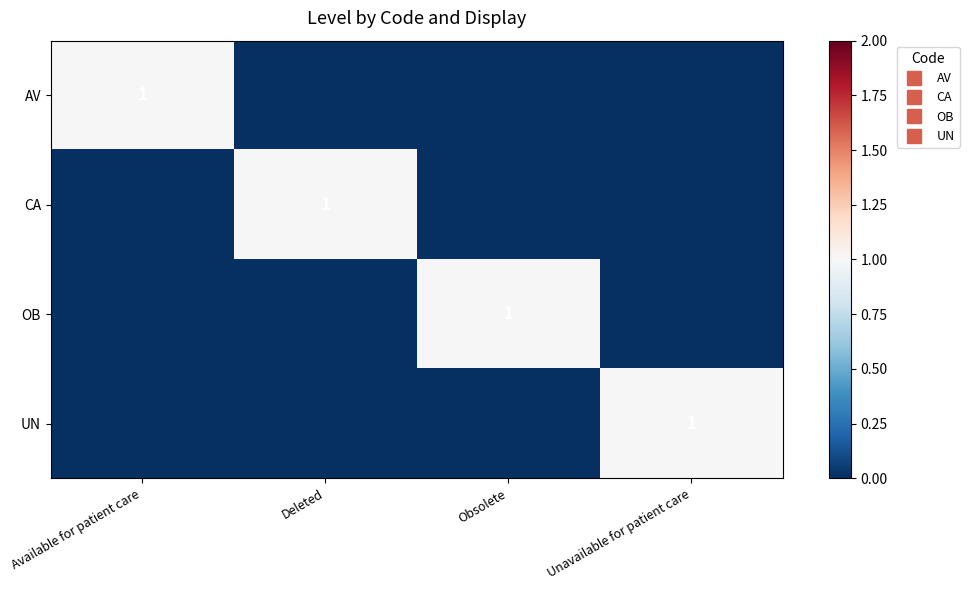

How many categories are shown in the chart?

4